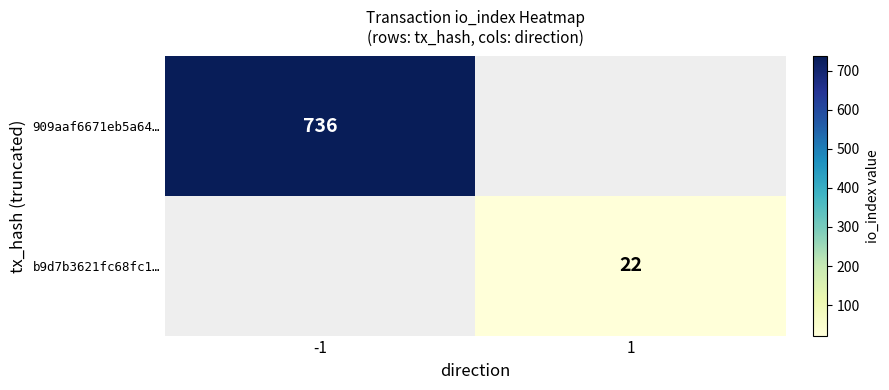

Is the value of 909aaf6671eb5a64… at -1 greater than the value of b9d7b3621fc68fc1… at 1?

Yes